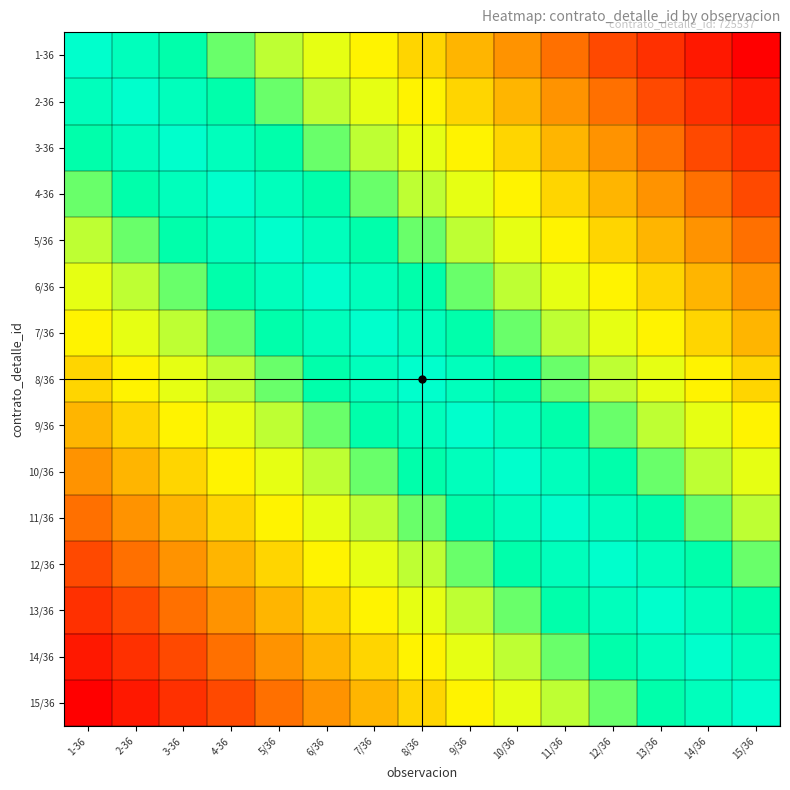

Which category has the highest value across all series?

1-36